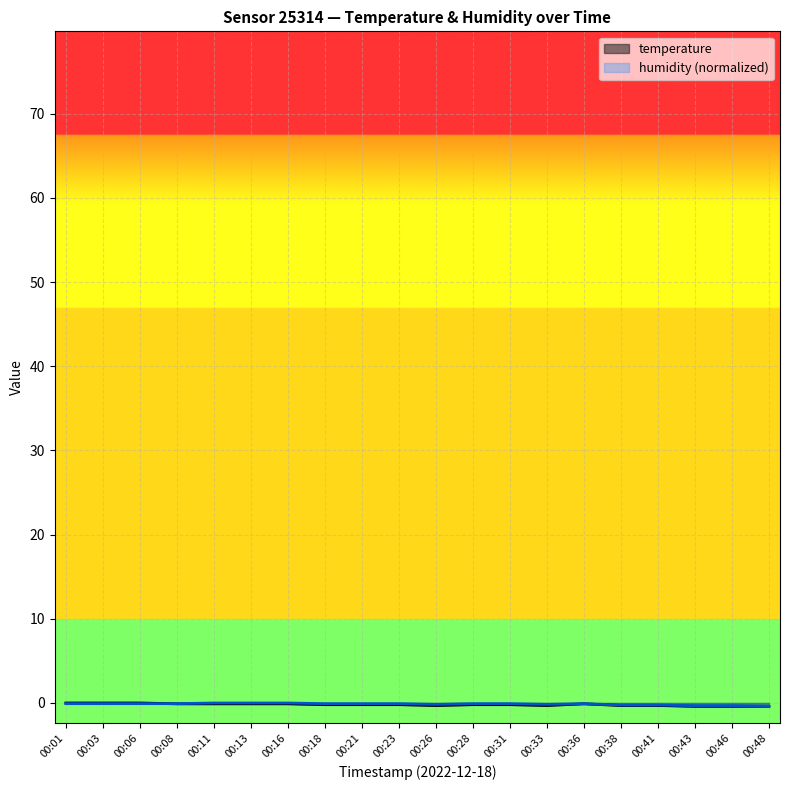

How many intersections are there between humidity and temperature?

1